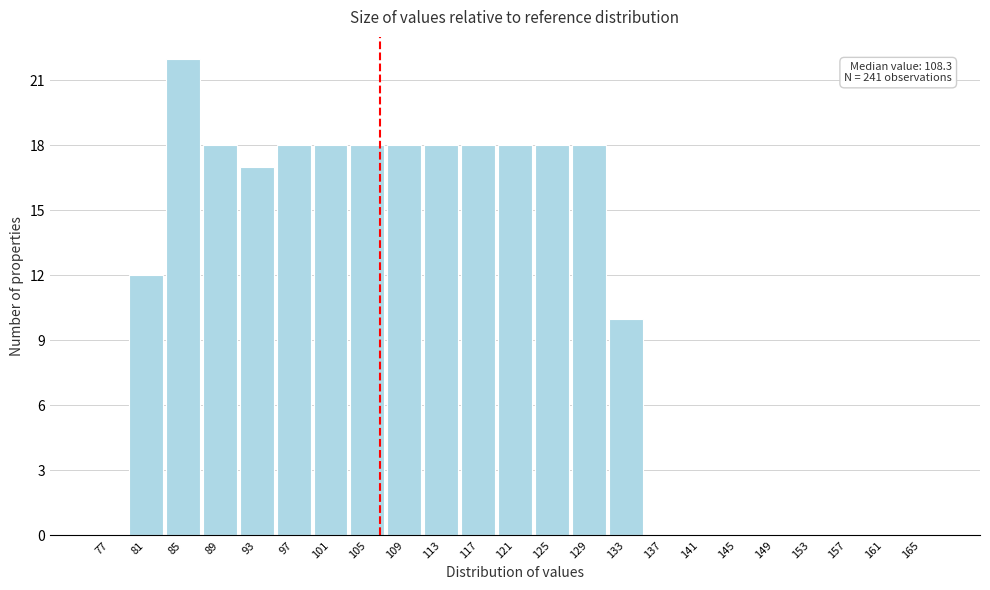

Reading left to right, extract all data points from this chart.

77=0	81=12	85=22	89=18	93=17	97=18	101=18	105=18	109=18	113=18	117=18	121=18	125=18	129=18	133=10	137=0	141=0	145=0	149=0	153=0	157=0	161=0	165=0